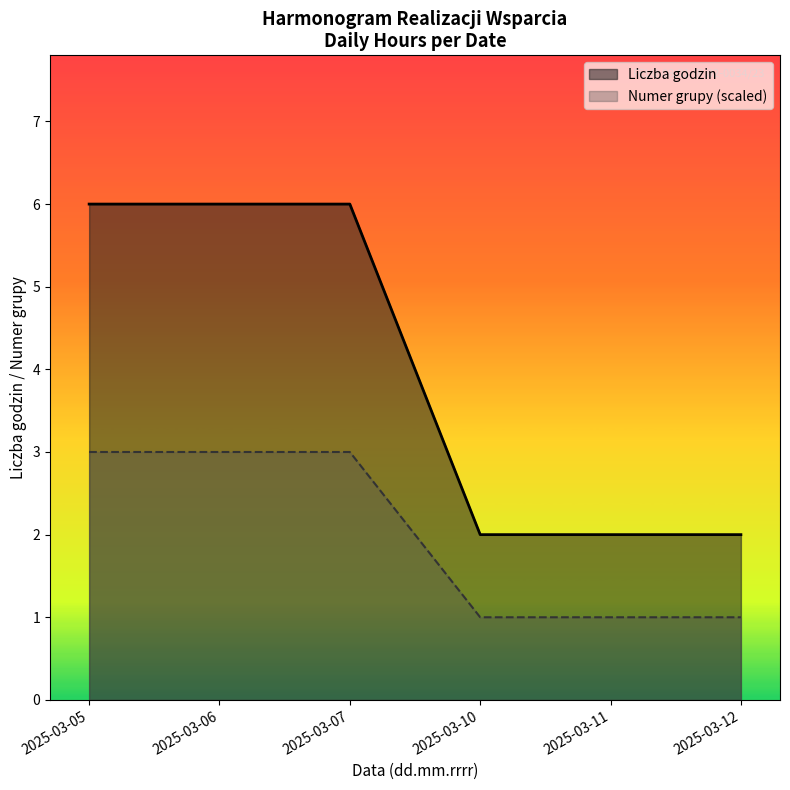

Rank the series by their maximum value, from lowest to highest.

Numer grupy (scaled), Liczba godzin